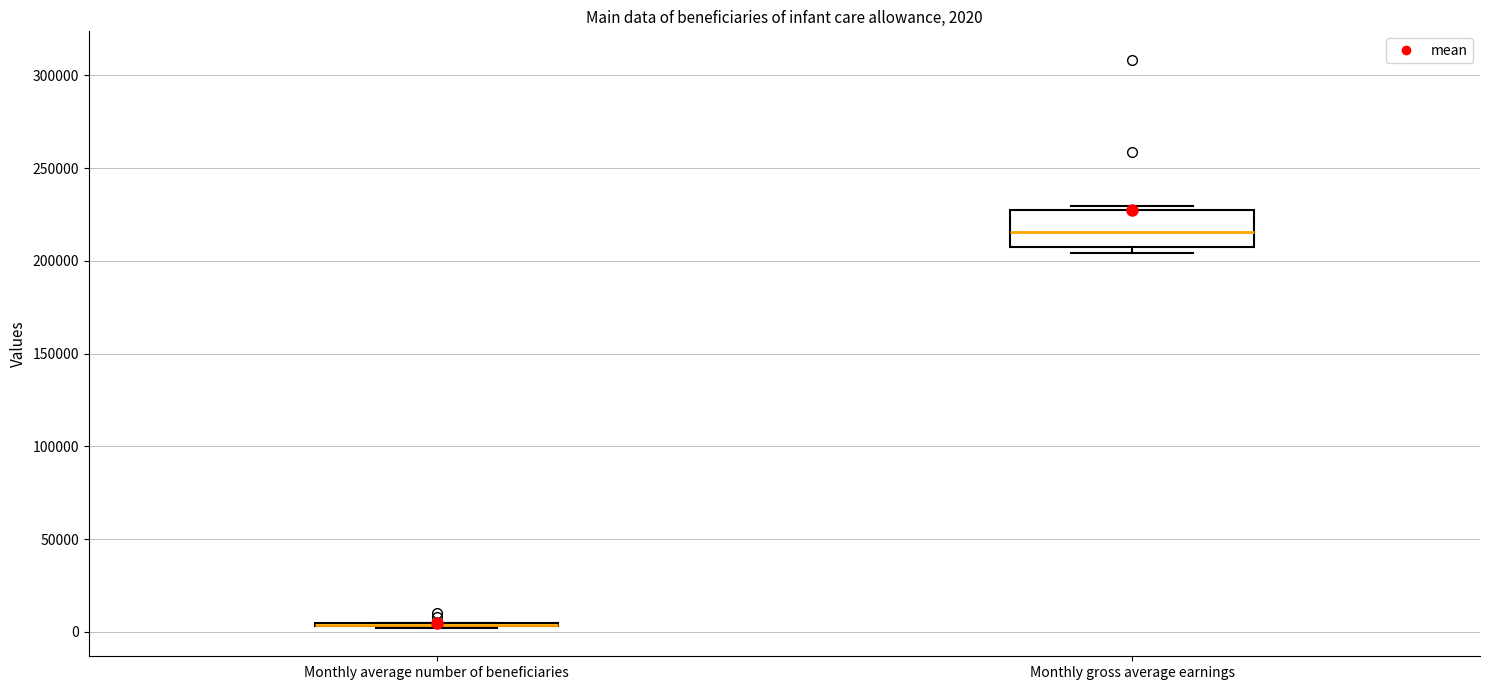

Comparing the boxes themselves (not the whiskers), which one is the tallest?

Monthly gross average earnings